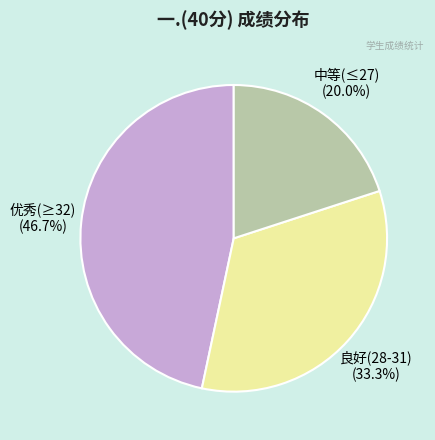

Is there any slice that represents more than half of the pie?

No